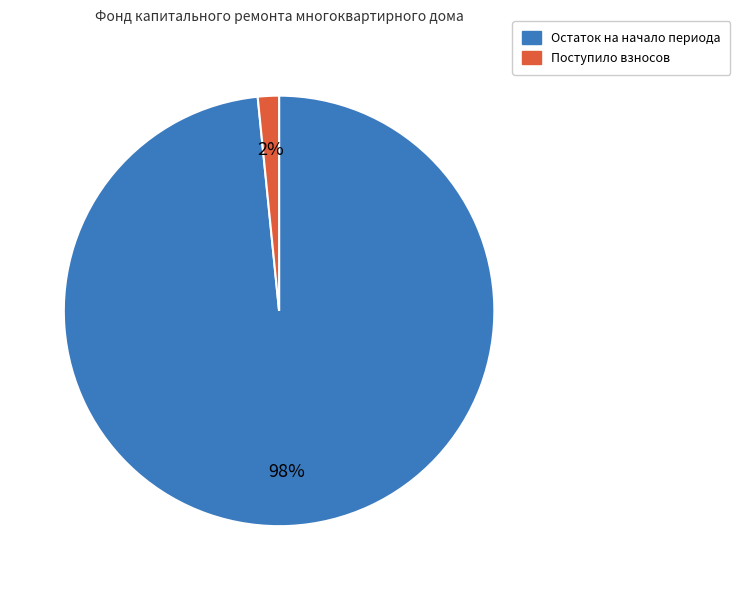

To the nearest percent, what is the average slice percentage?

50%